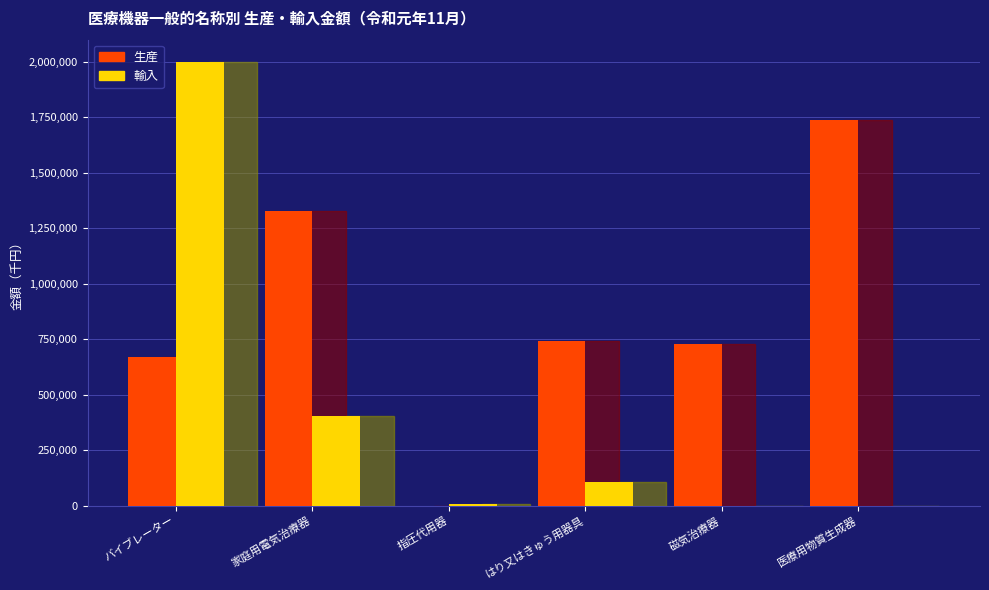

Is it true that 生産 equals 1327503 at 家庭用電気治療器?

True